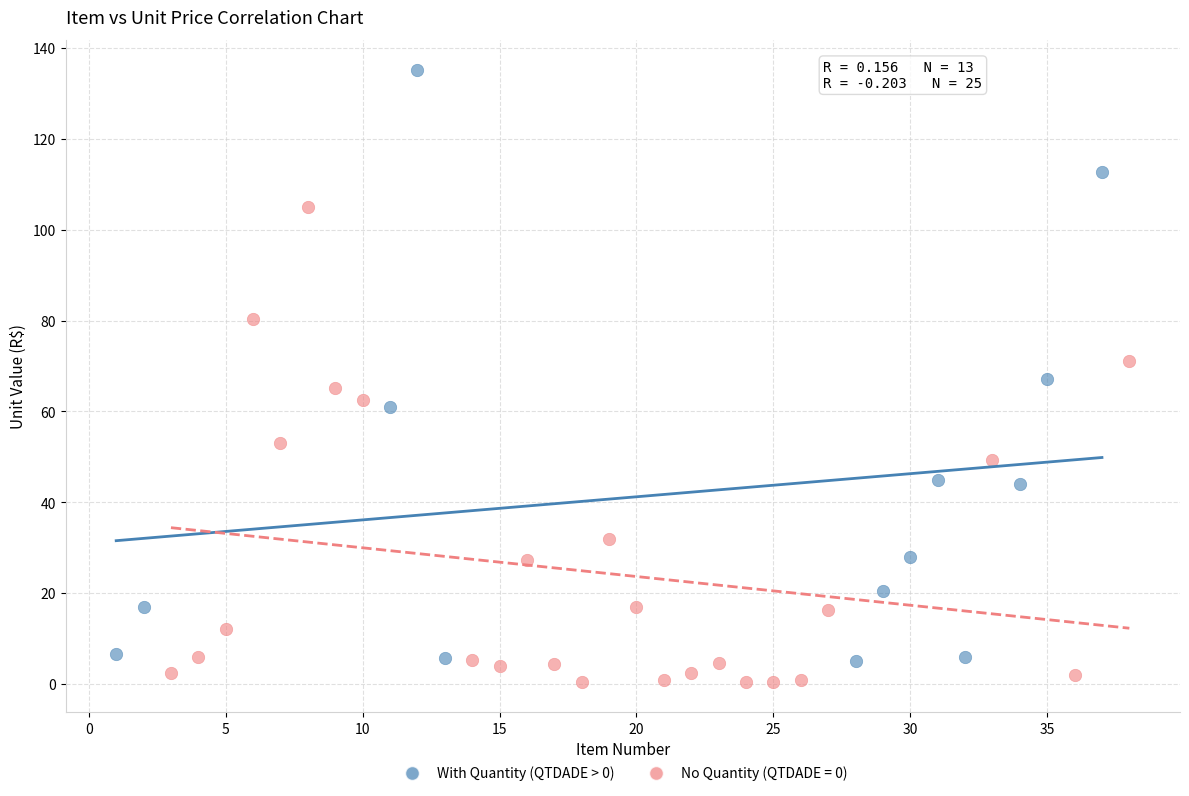

Which series has the largest Y range (max minus min)?

With Quantity (QTDADE > 0)